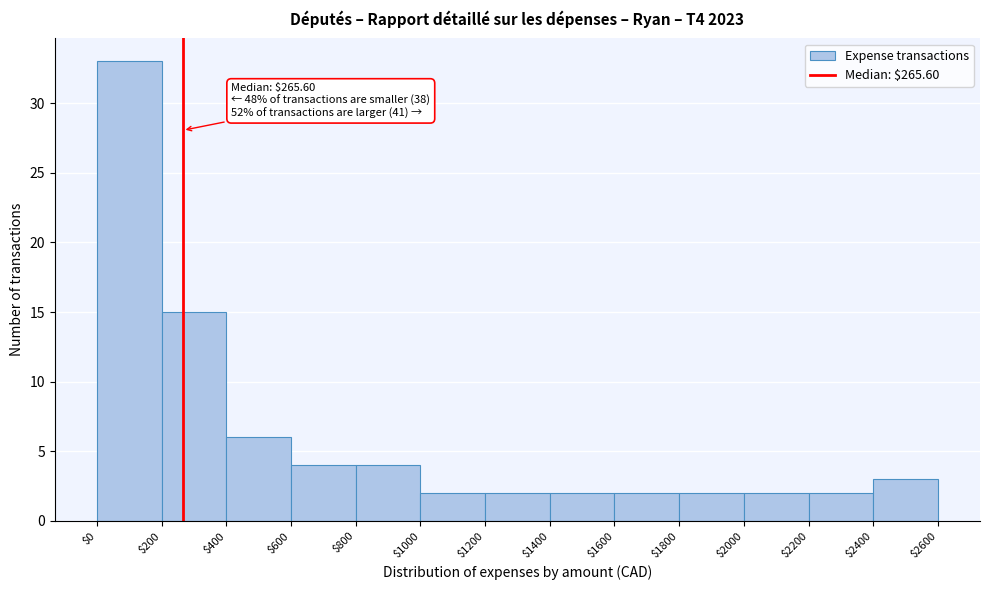

Over which range of the x-axis is the bar tallest?

$0 to $200